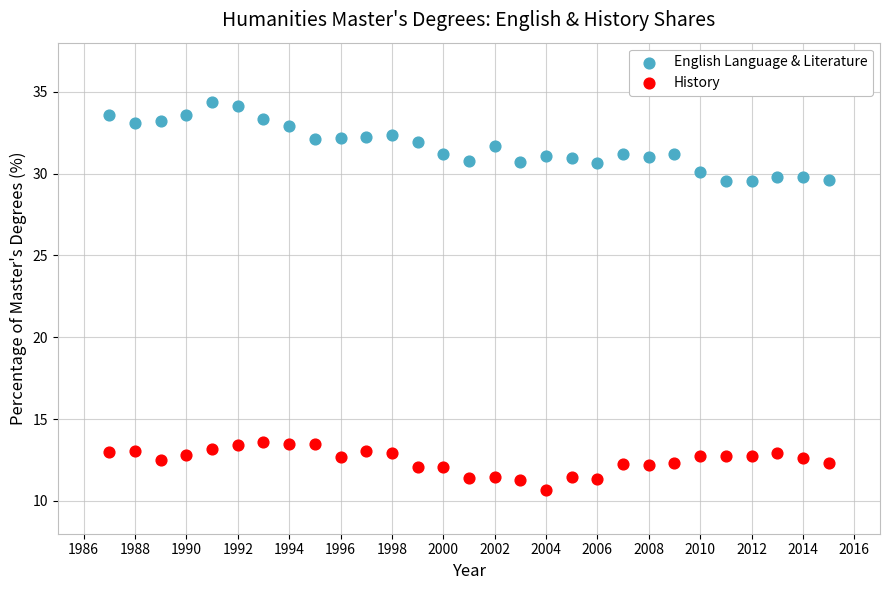

Which series contains the lowest Y value?

History